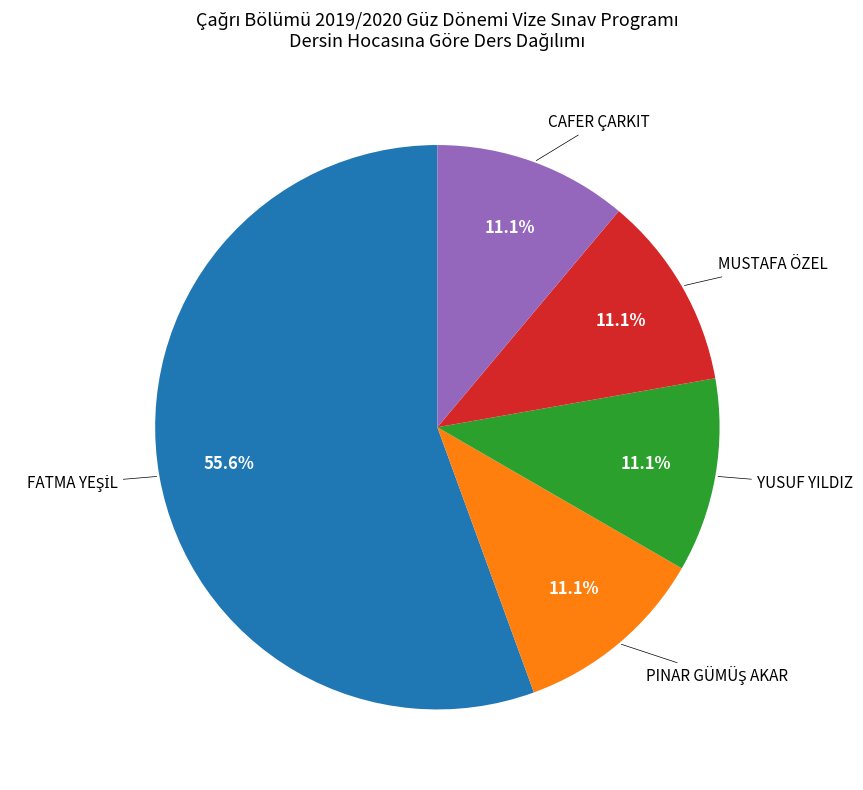

To the nearest percent, what is the difference between the largest and smallest slice percentages?

44%